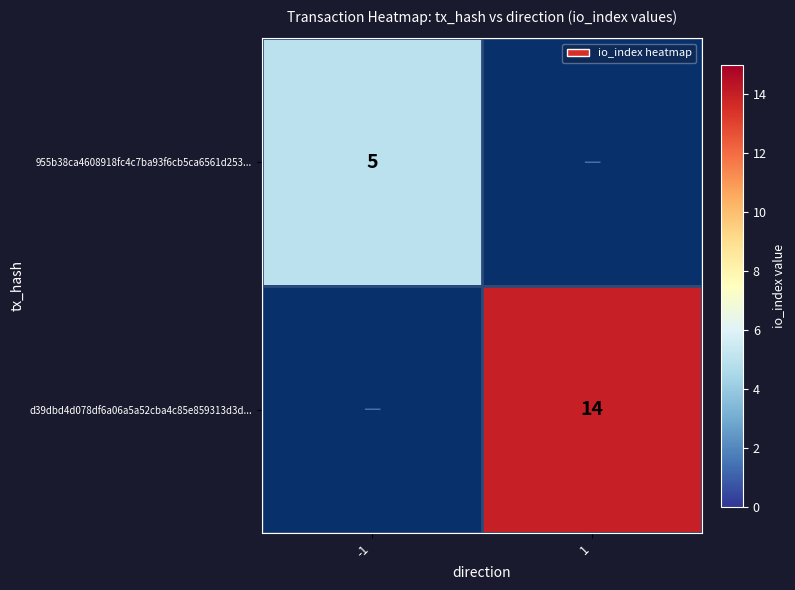

True or false: 955b38ca4608918fc4c7ba93f6cb5ca6561d253... has a value of 2.2 at -1.

False